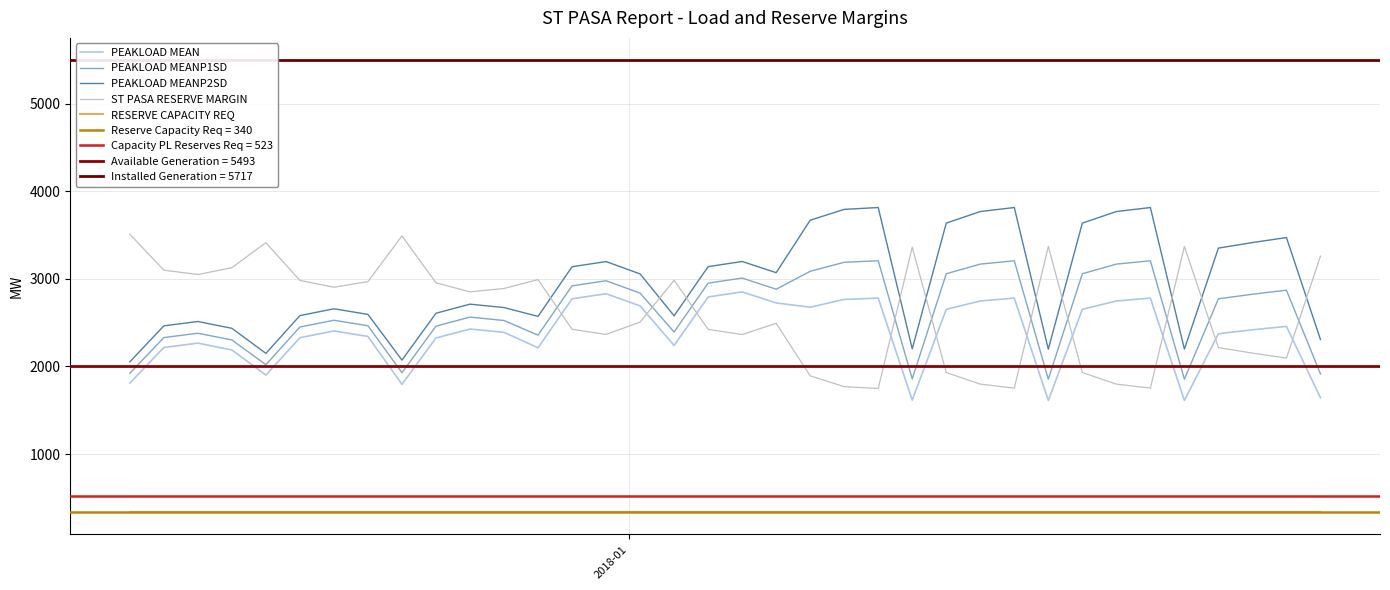

True or false: PEAKLOAD MEANP2SD and RESERVE CAPACITY REQ cross at least once.

False